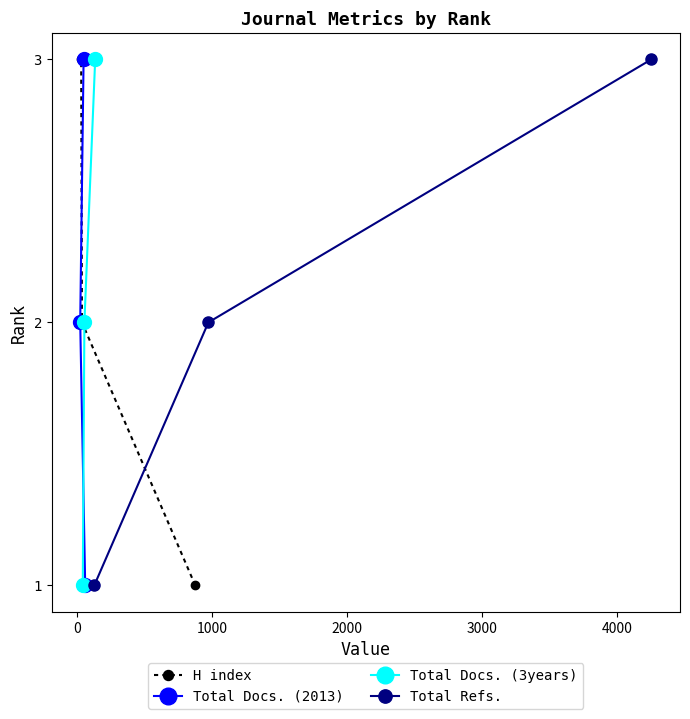

What are all the series names shown in the legend?

H index, Total Docs. (2013), Total Docs. (3years), Total Refs.